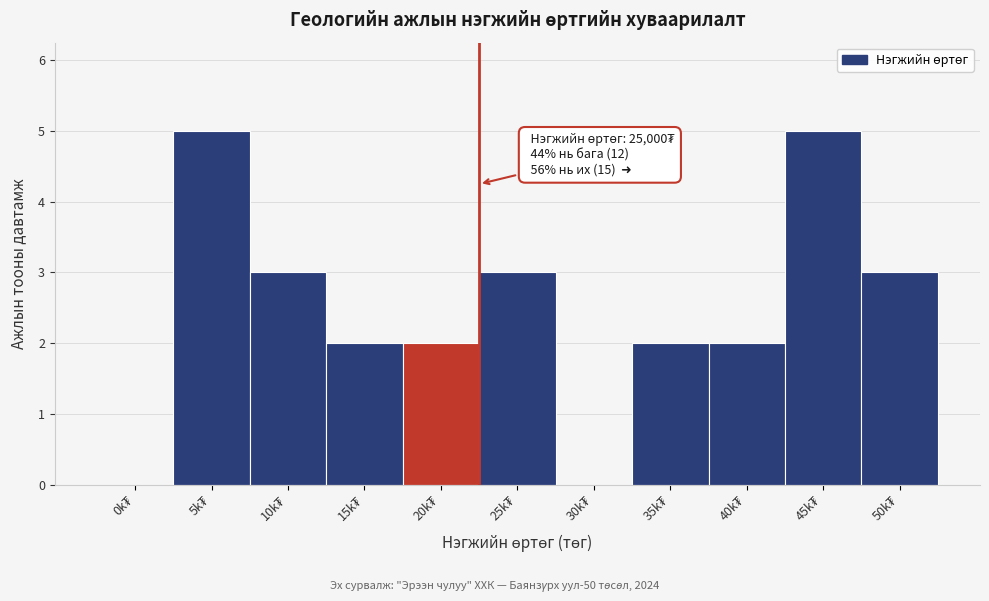

What is the maximum value shown in the chart?

5